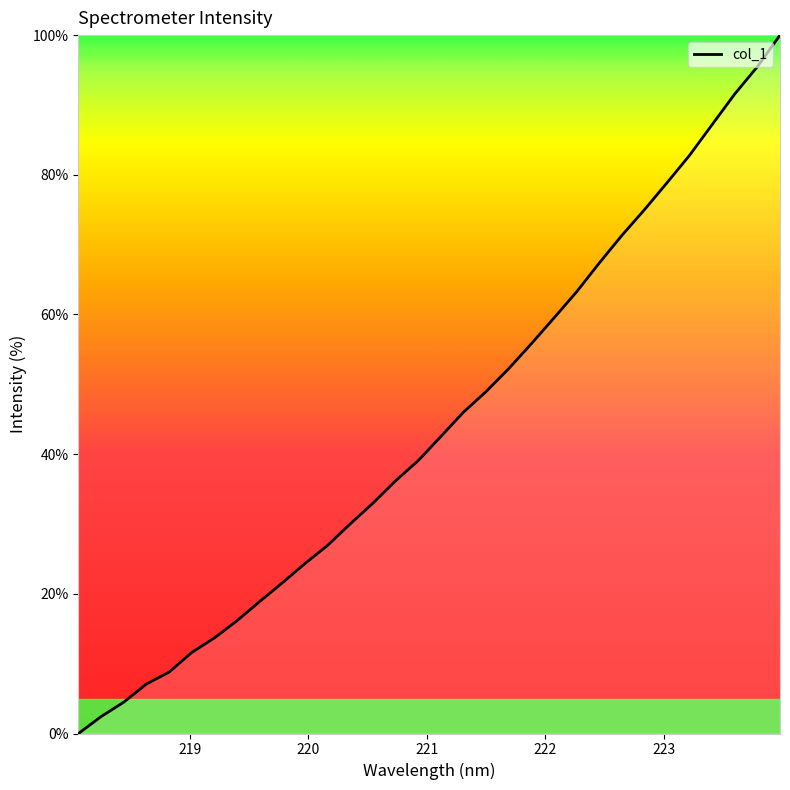

What is the difference between the maximum and minimum values?

100.0